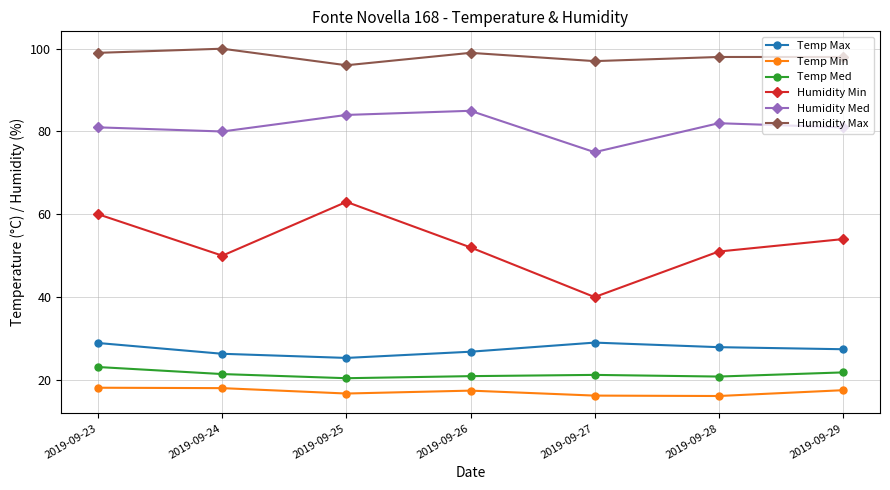

How many distinct data groups are displayed?

6